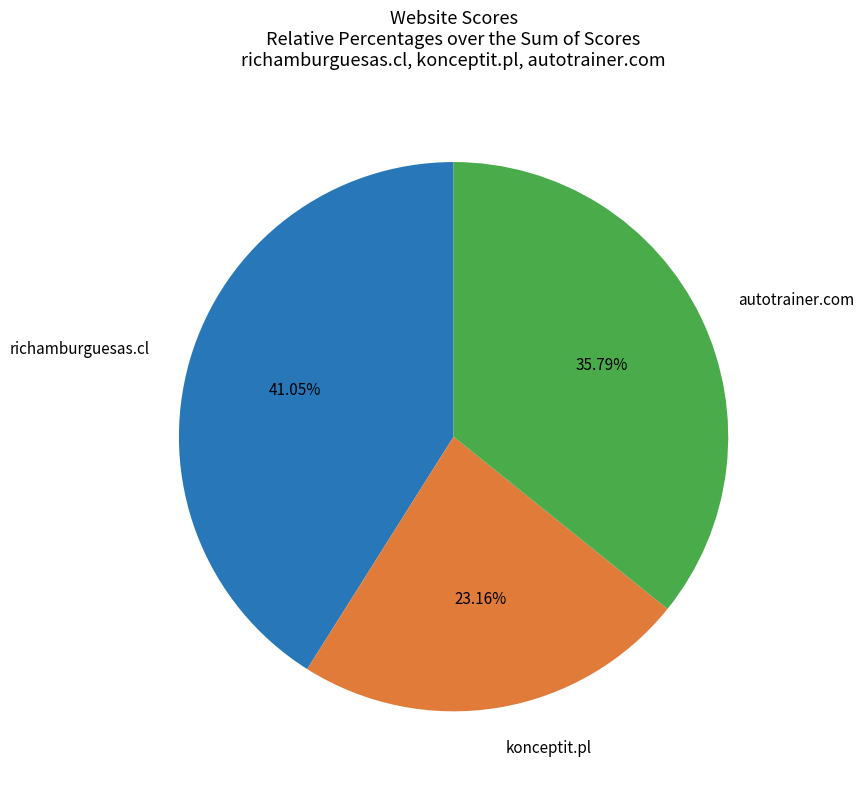

What percentage is the konceptit.pl slice, to the nearest percent?

23%